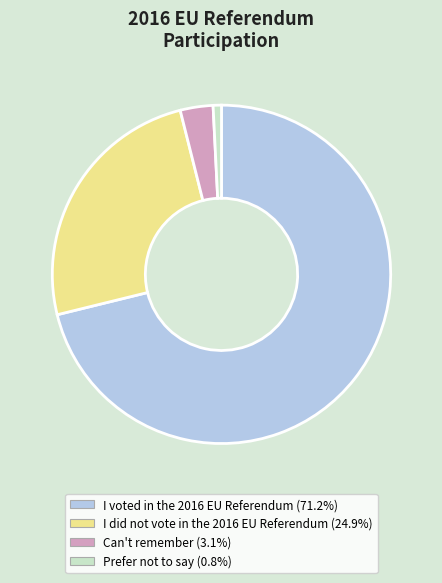

What is the ratio of the value at I voted in the 2016 EU Referendum (71.2%) to the value at Can't remember (3.1%)?

22.7